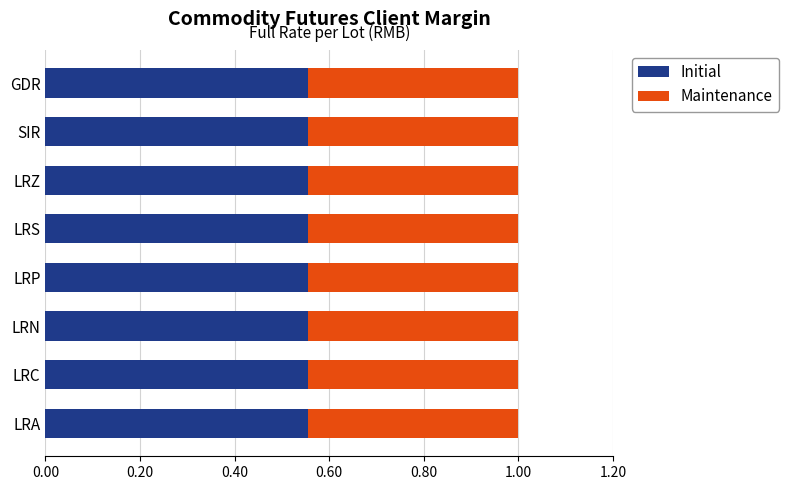

What is the sum of all Initial values?

4.4